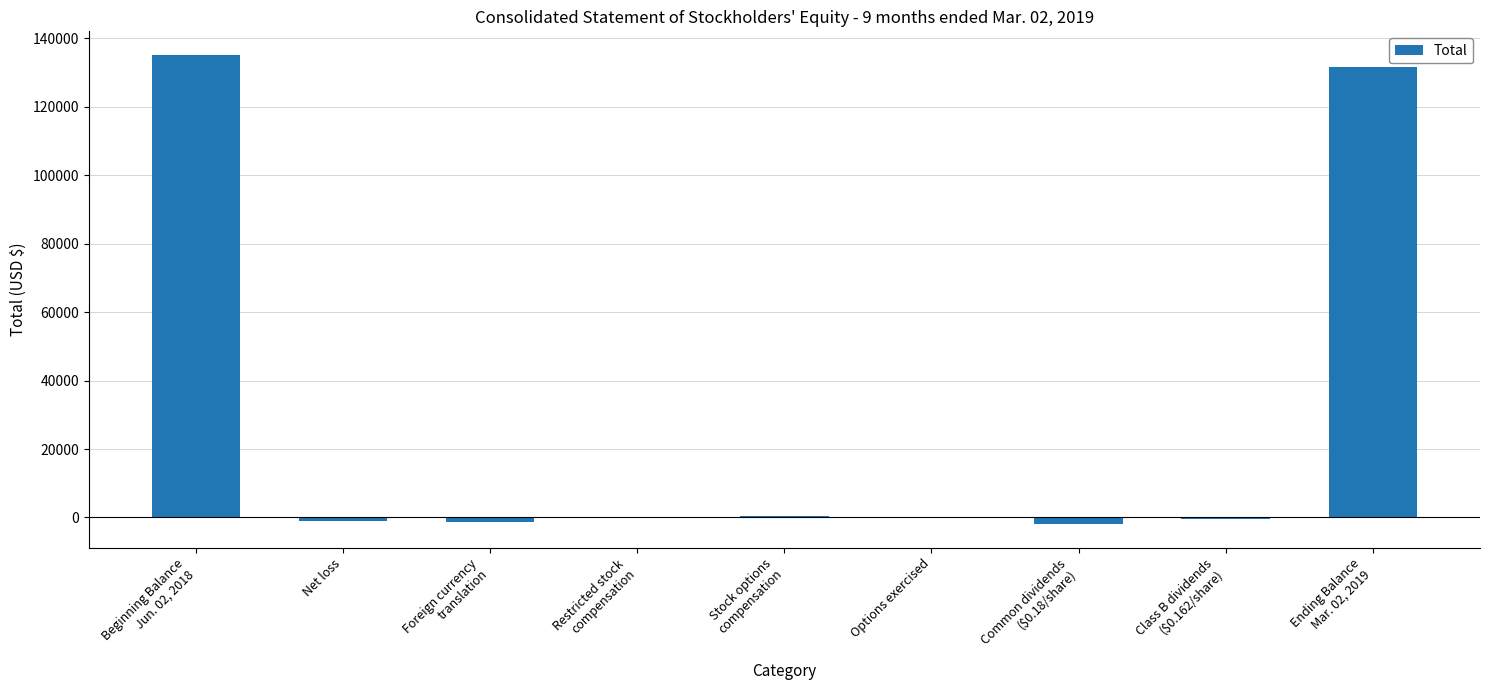

What is the sum of all values?

262950